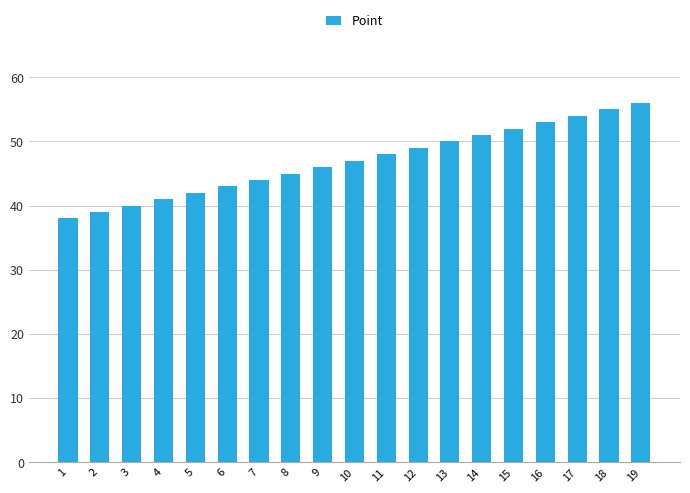

Reading left to right, list all the values displayed in this chart.

1=38	2=39	3=40	4=41	5=42	6=43	7=44	8=45	9=46	10=47	11=48	12=49	13=50	14=51	15=52	16=53	17=54	18=55	19=56